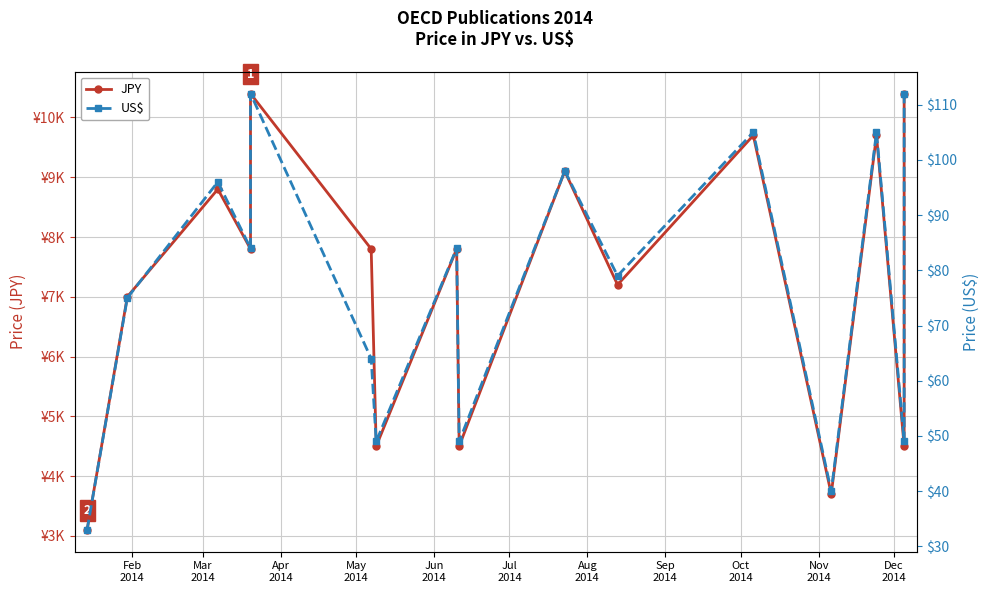

What is the value of the JPY point at the 15th from the left?

4500